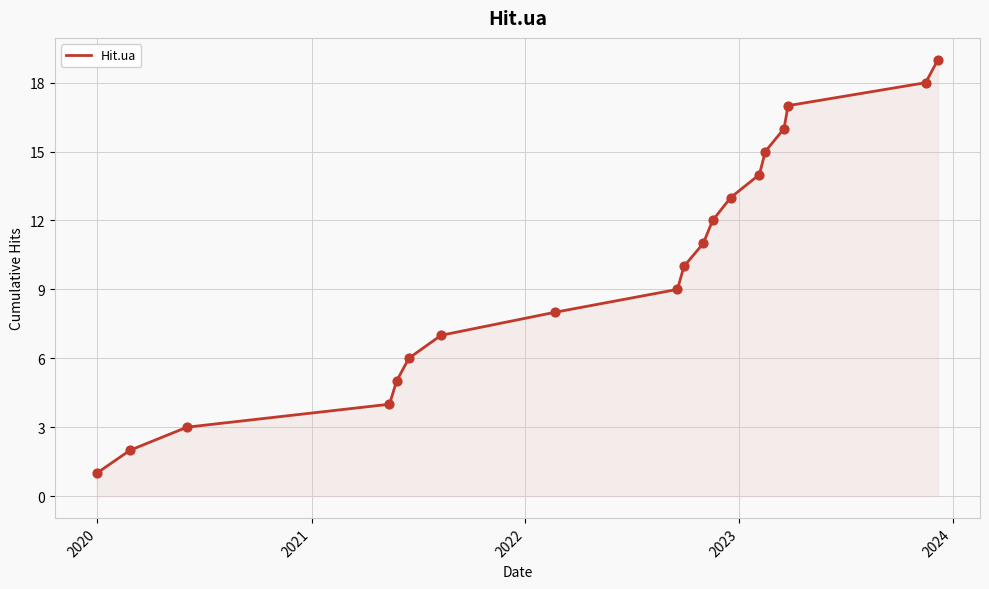

What is the greatest value displayed?

19